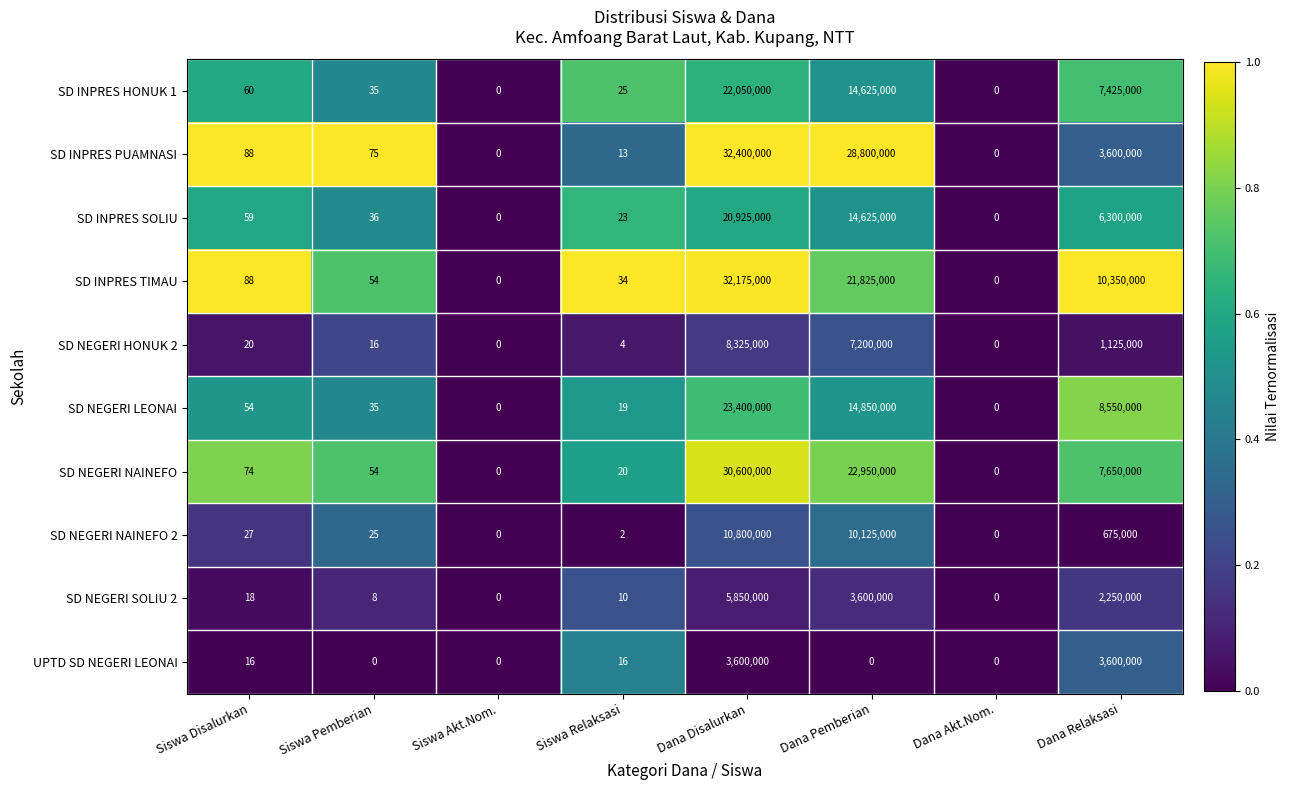

Which series has the largest total across all categories?

SD INPRES PUAMNASI